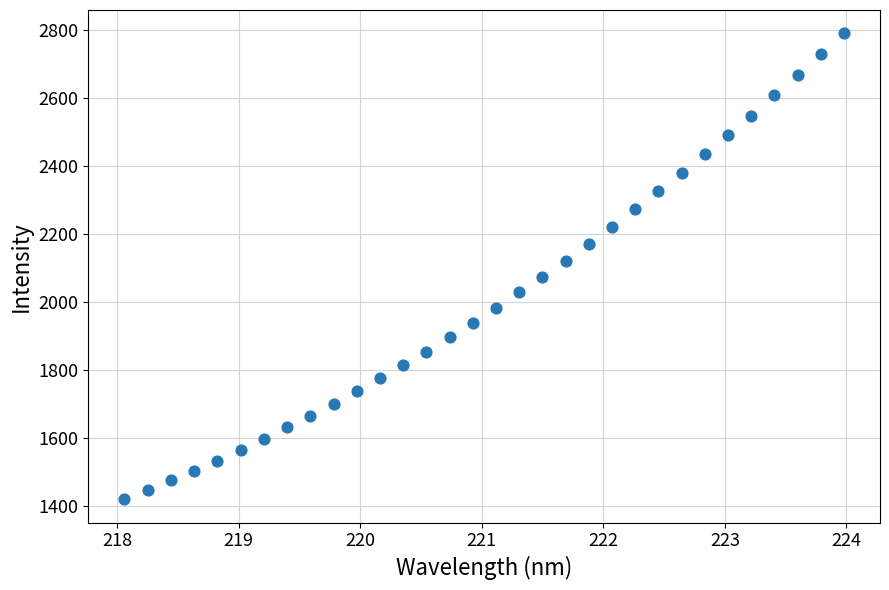

What is the range of X values (max minus min)?

5.9